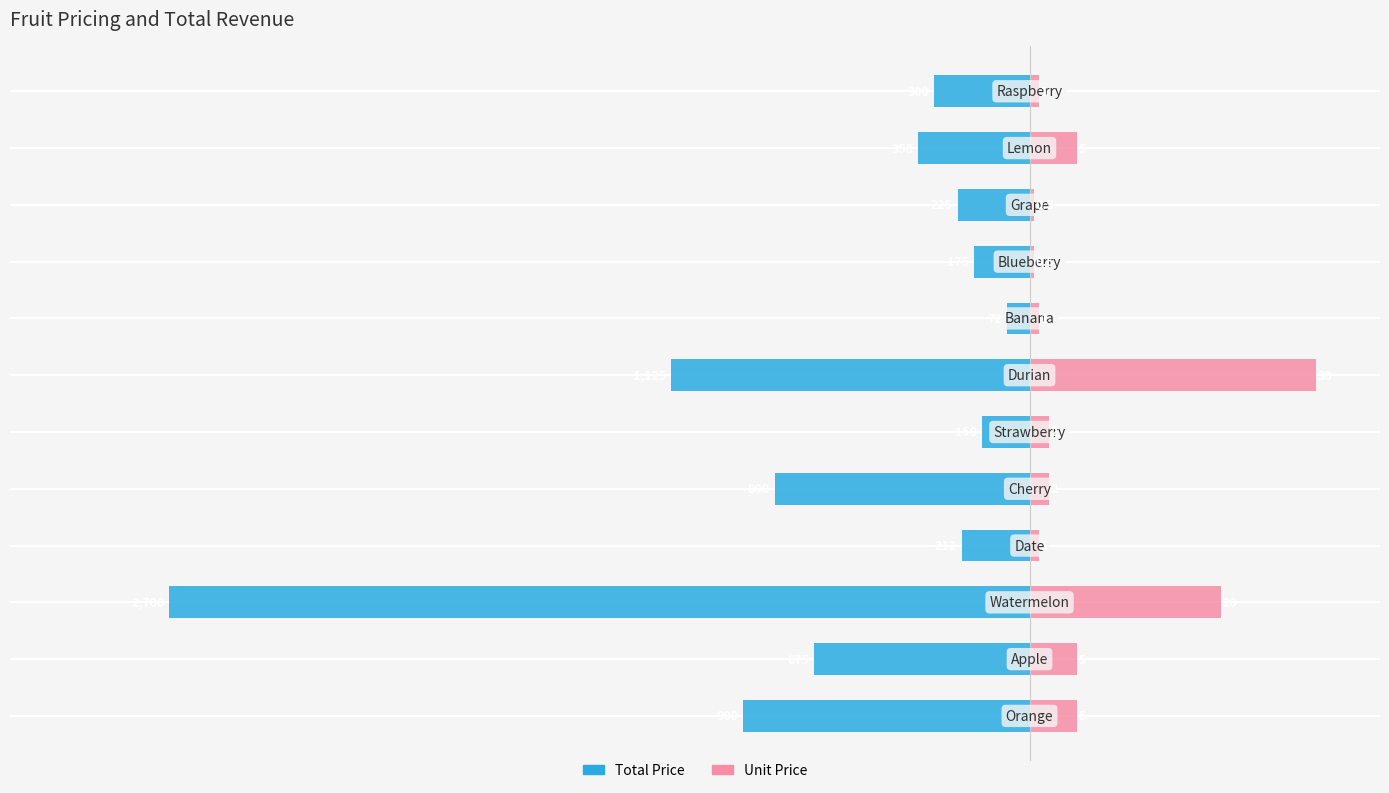

List the labels in order of Unit Price value, smallest first.

8, 9, 3, 7, 11, 4, 5, 0, 1, 10, 2, 6